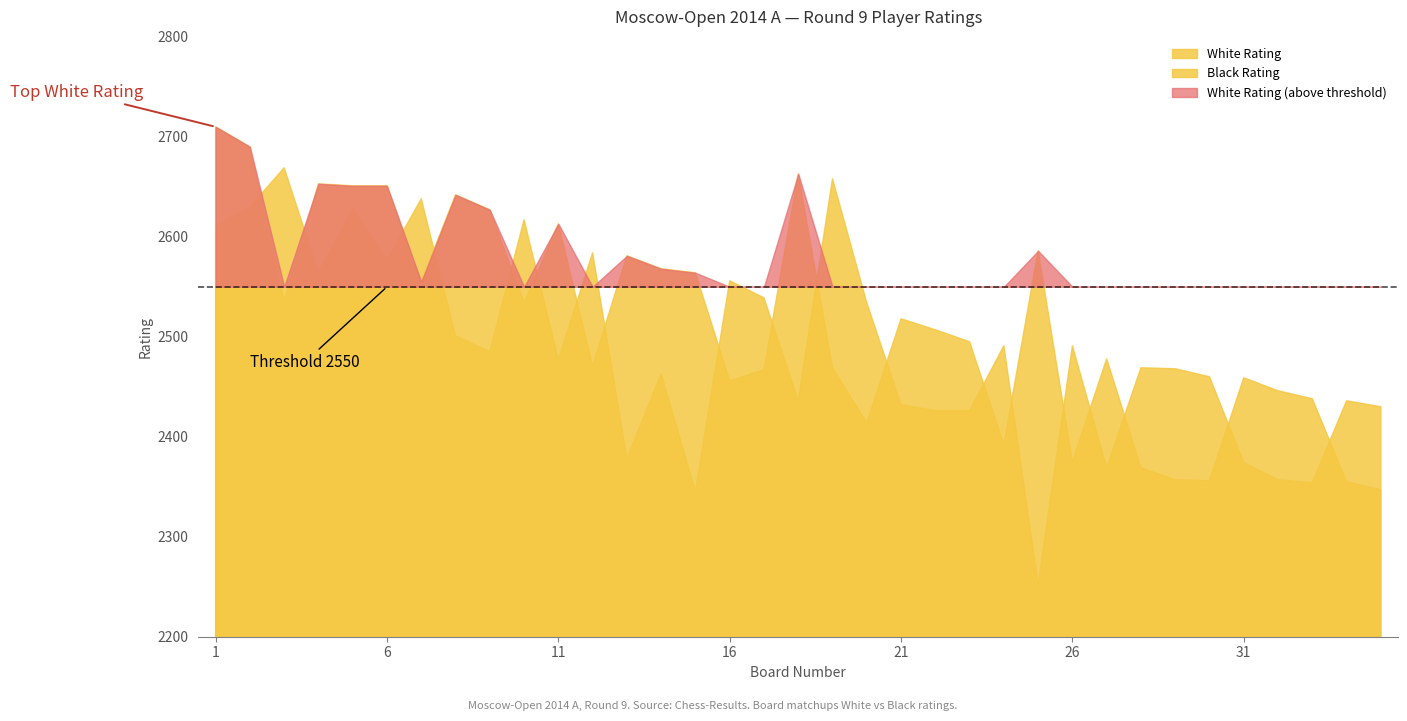

True or false: White Rating has a value of 2438 at 33.

True